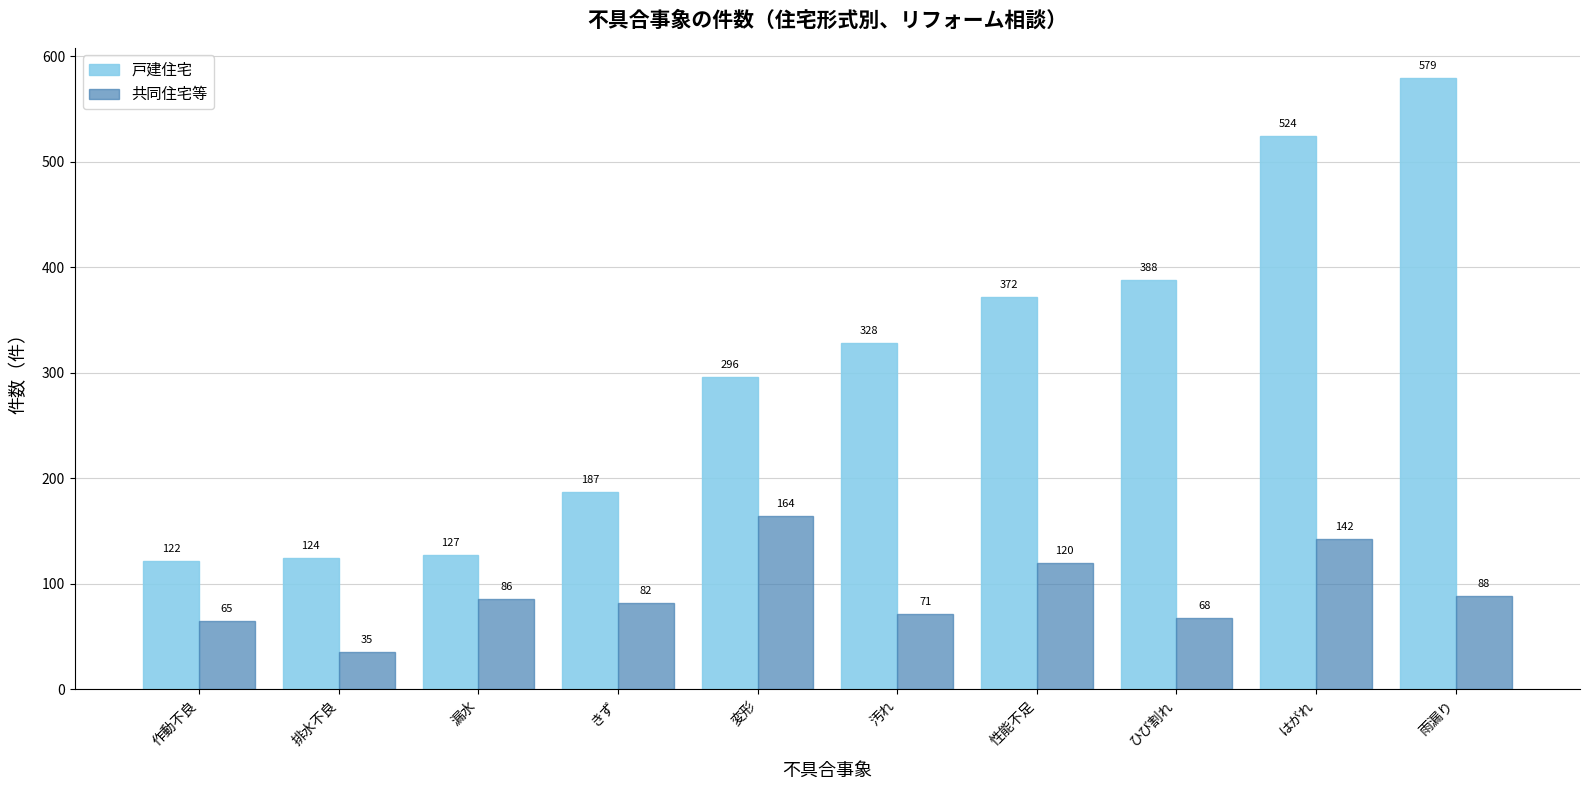

What is the difference between the maximum and second lowest values in the 共同住宅等 series?

99